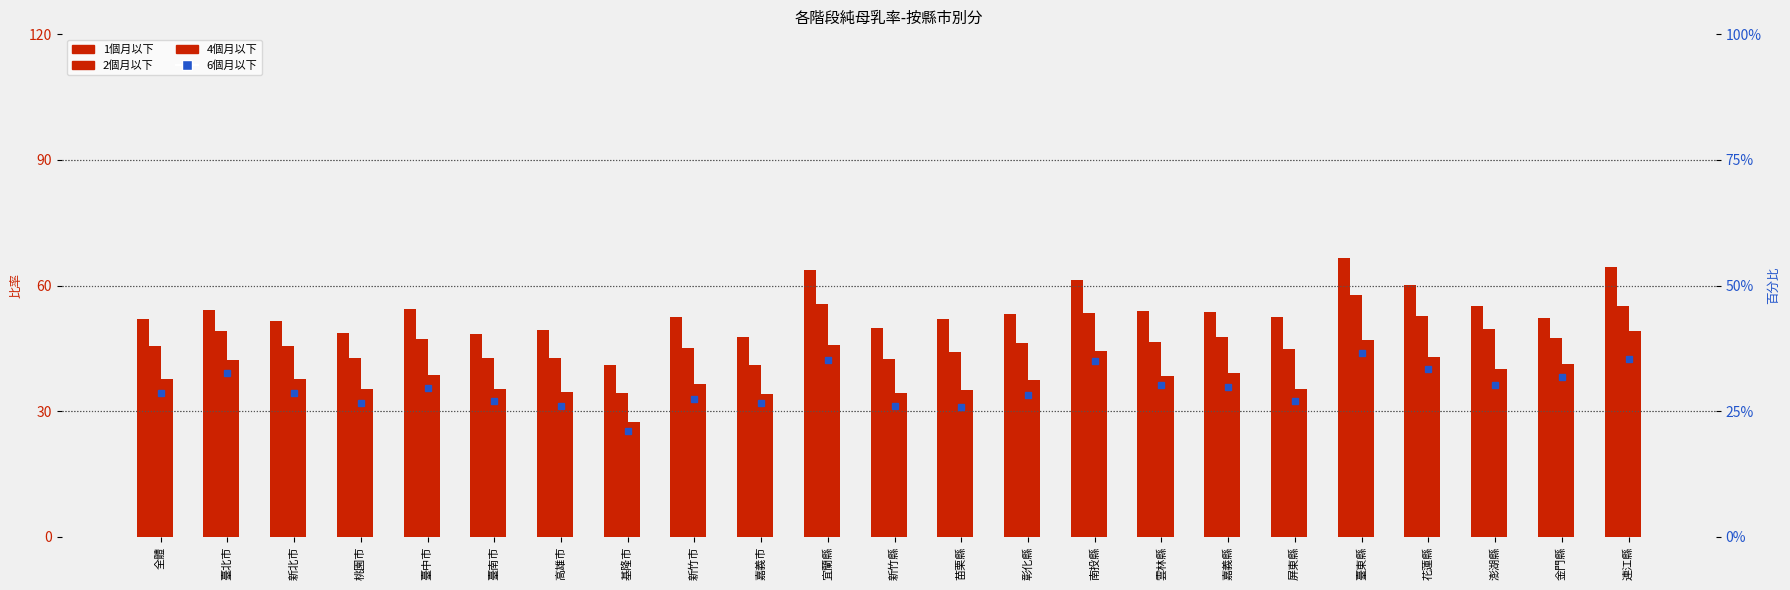

Is the value of 1個月以下 at 基隆市 greater than the value of 6個月以下 at 臺南市?

Yes